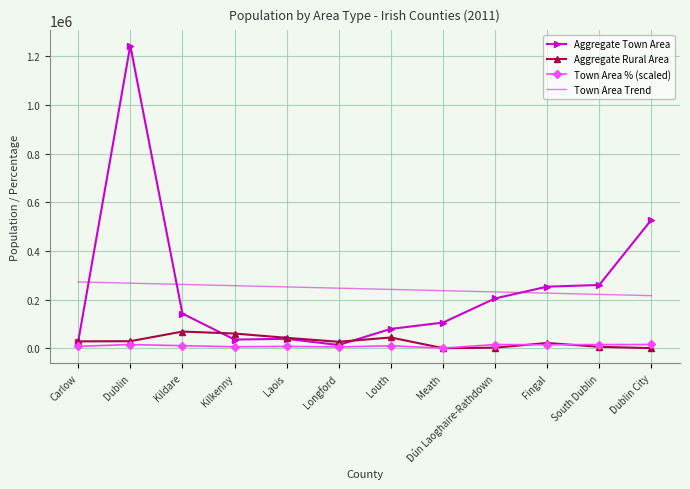

What is the minimum value for Town Area Trend?

215832.2